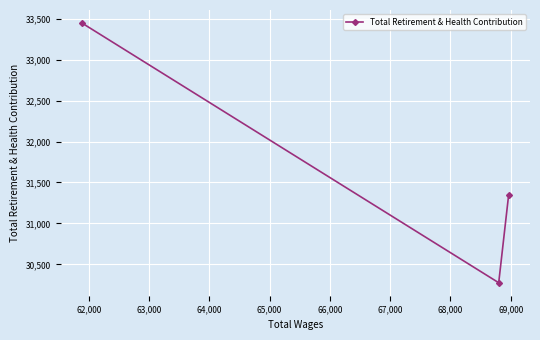

What is the value of the 3rd point from the left?

31350